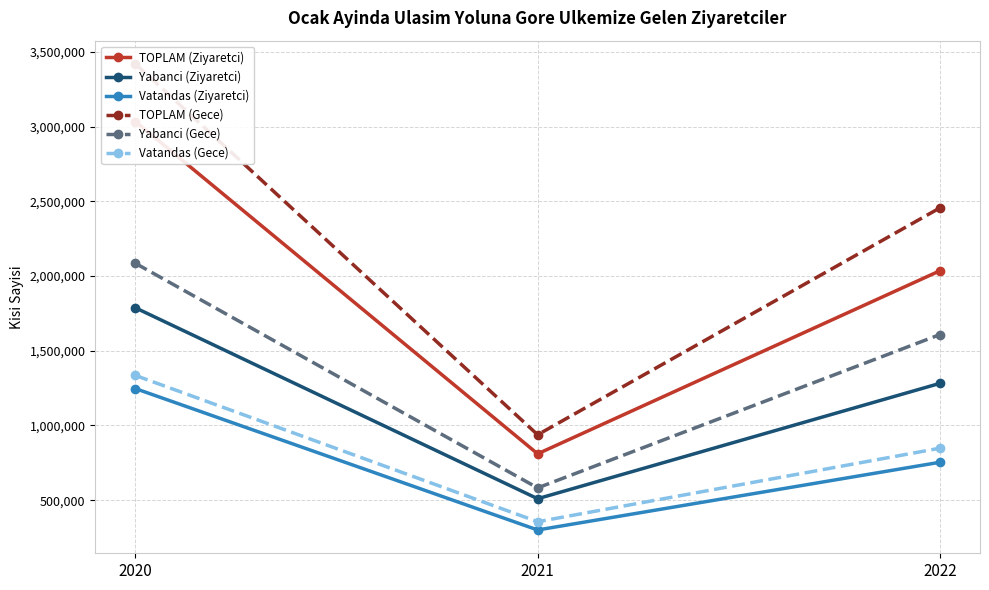

What are all the series names shown in the legend?

TOPLAM (Ziyaretci), Yabanci (Ziyaretci), Vatandas (Ziyaretci), TOPLAM (Gece), Yabanci (Gece), Vatandas (Gece)